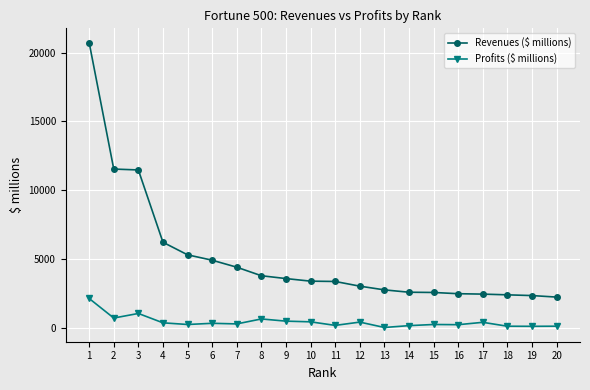

True or false: Profits ($ millions) has more than 2 interior local peaks.

True